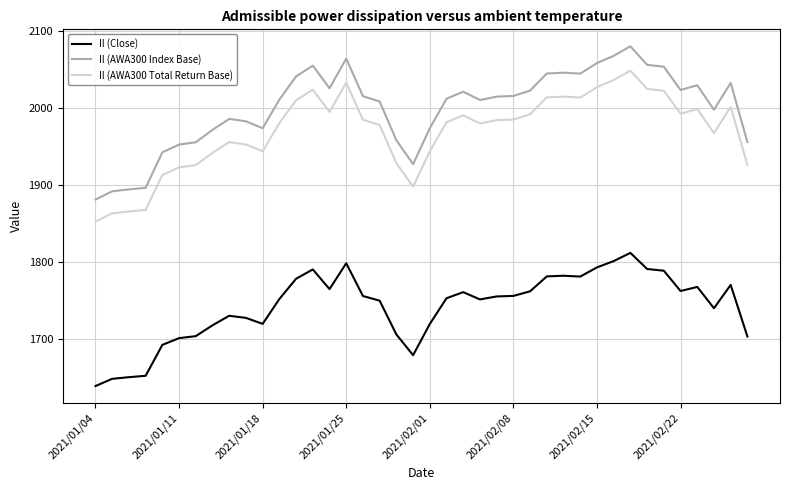

List the series in order of their peak value, highest first.

Il (AWA300 Index Base), Il (AWA300 Total Return Base), Il (Close)